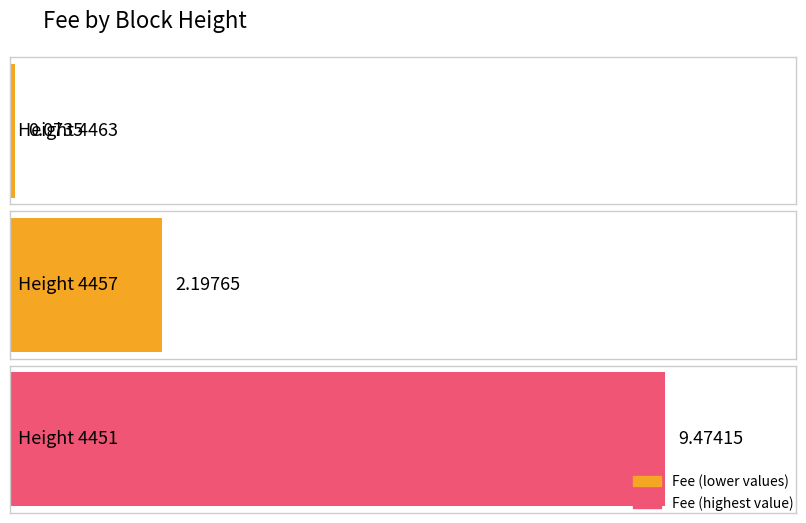

Rank the categories by value from lowest to highest.

4463, 4457, 4451